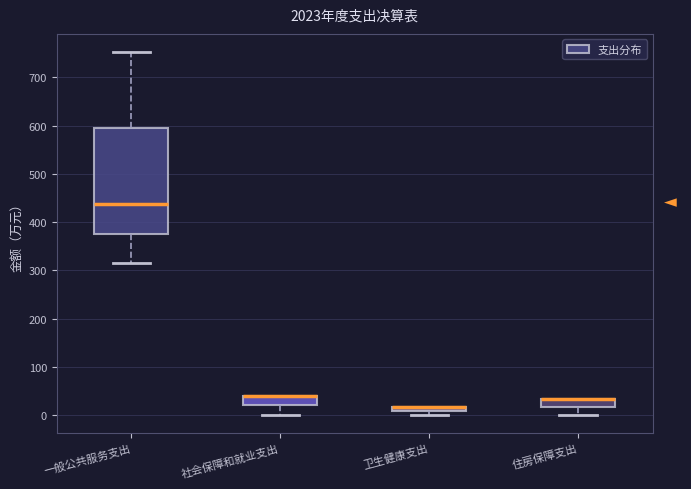

Comparing the boxes themselves (not the whiskers), which one is the tallest?

一般公共服务支出